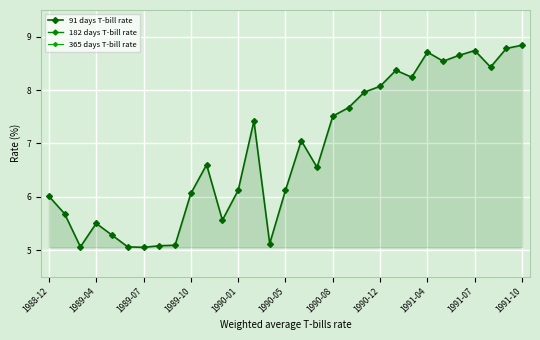

The 91 days T-bill rate series shows 5.5 at 1989-04. True or false?

True